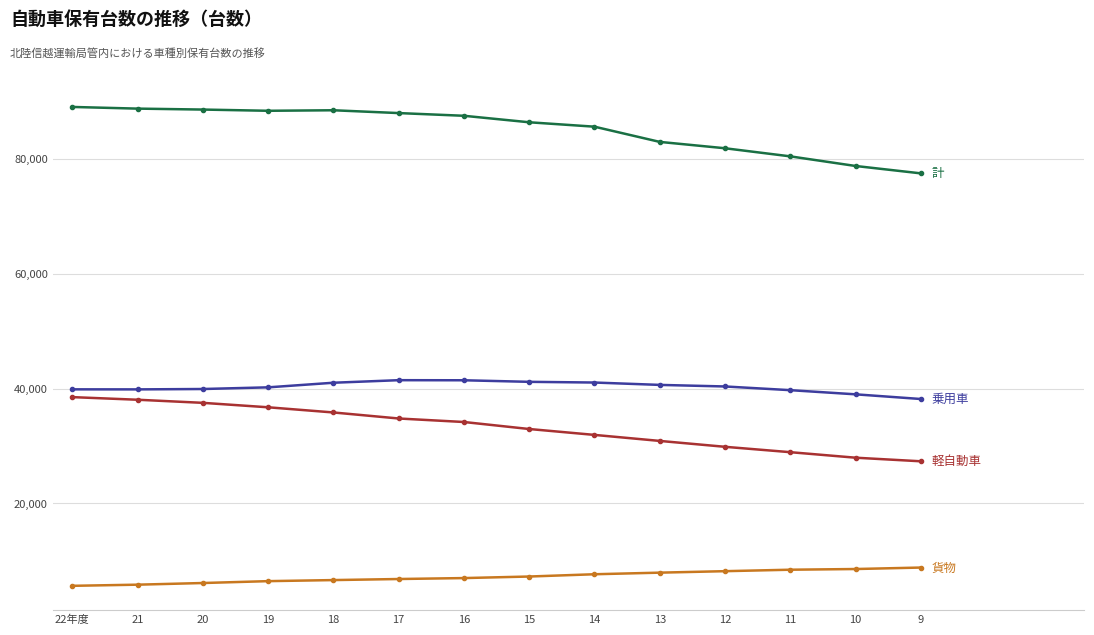

What is the difference between the highest and lowest values at 9?

68638